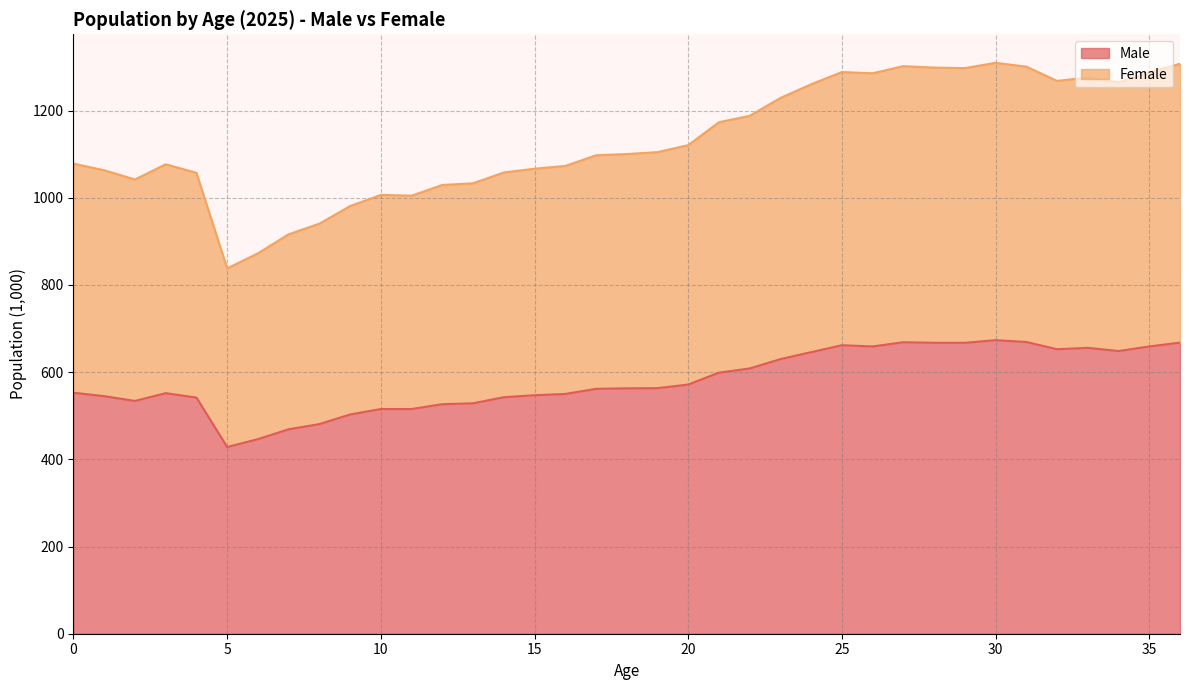

What is the difference between the maximum and minimum values in the Male series?

245.1